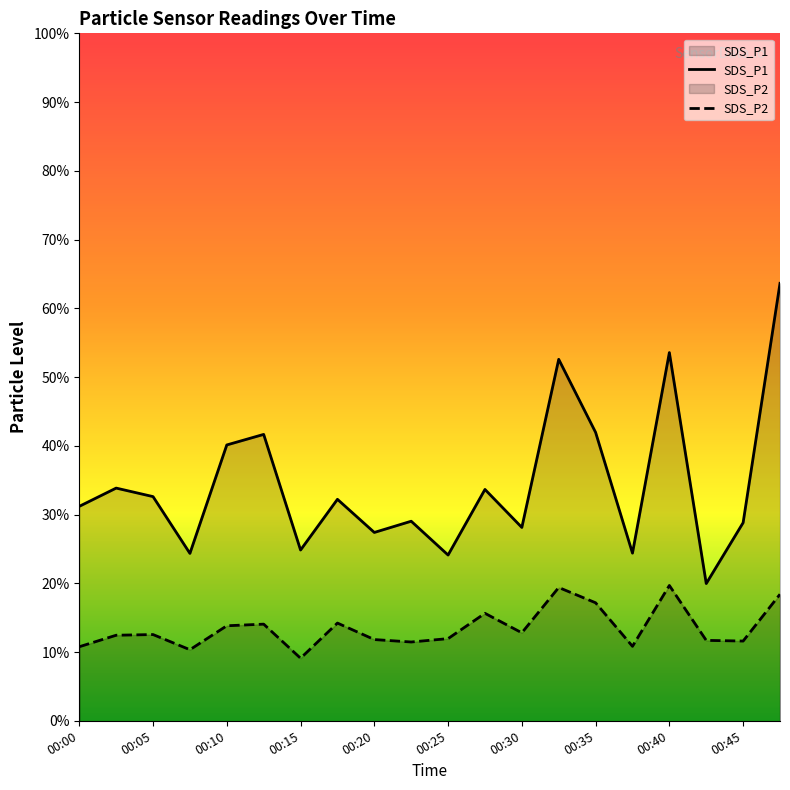

Which category has the highest value in the SDS_P1 series?

00:47